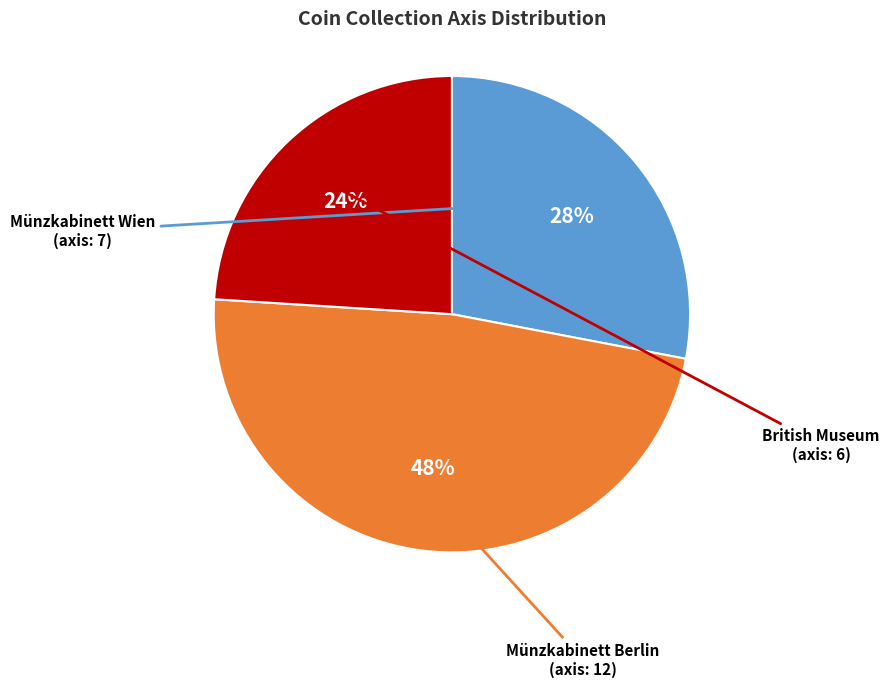

Is there any slice that represents more than half of the pie?

No